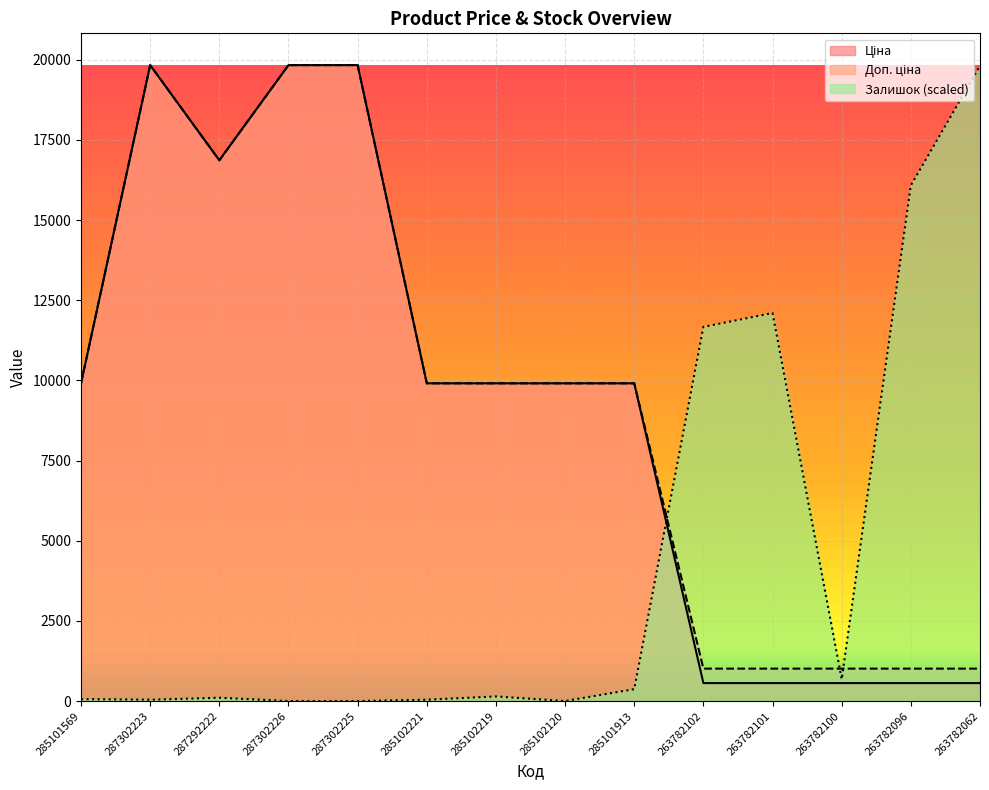

At how many categories does at least one series exceed 16996?

4